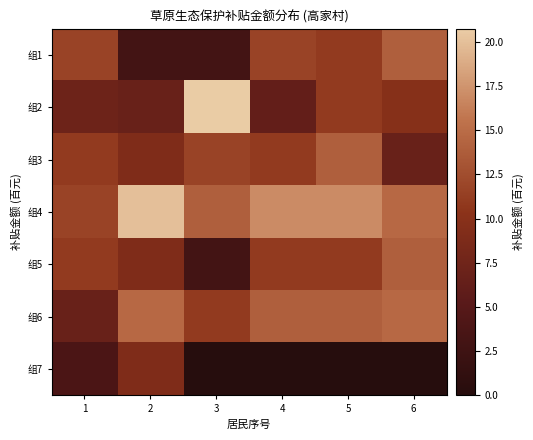

Is it true that 组1 equals 24.2 at 6?

False